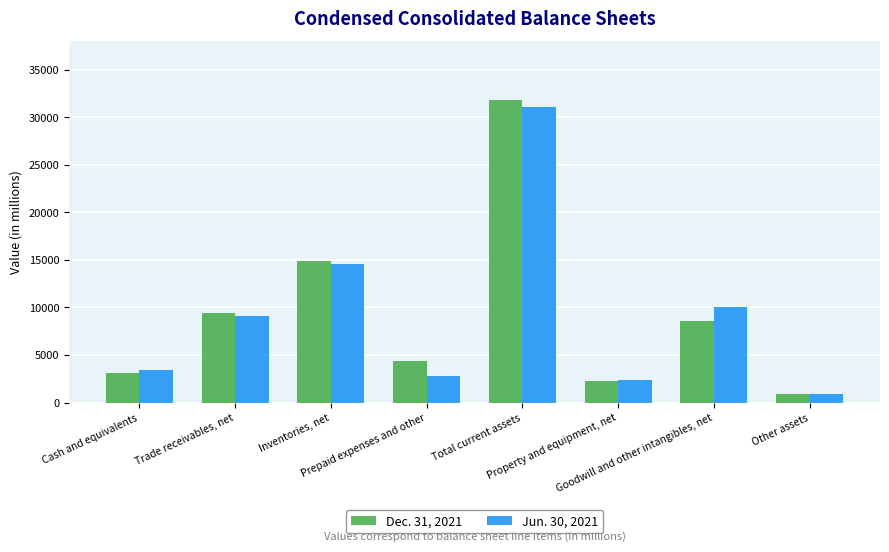

Reading left to right, transcribe all the data shown in this chart.

Dec. 31, 2021: 3161	9406	14941	4339	31847	2321	8599	913
Jun. 30, 2021: 3407	9103	14594	2843	31048	2360	10094	951